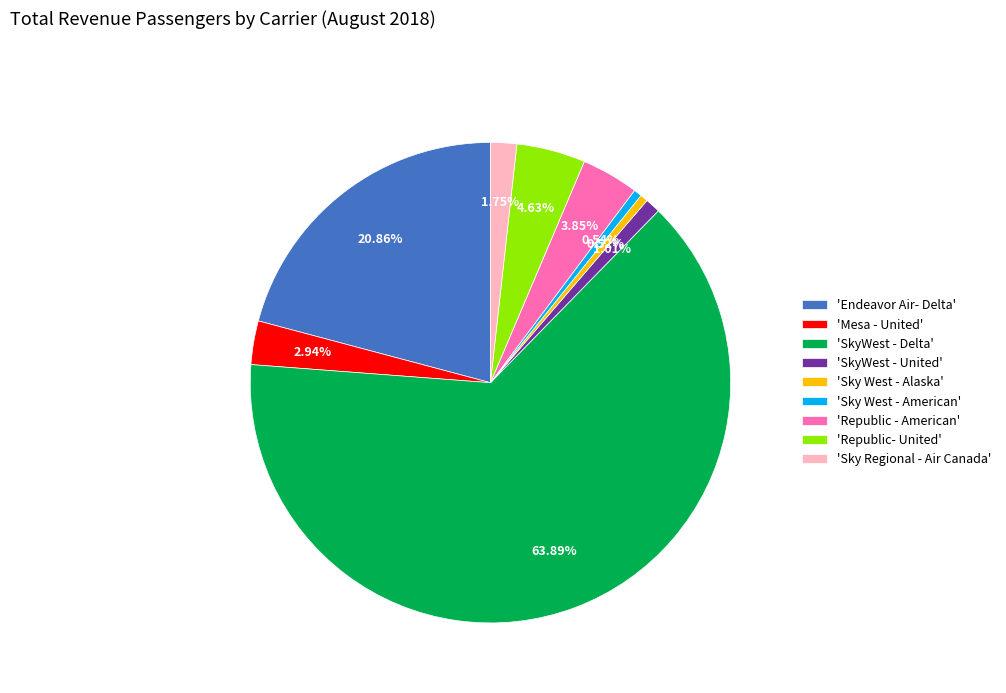

Is the sum of 'Sky West - Alaska' and 'Endeavor Air- Delta' greater than half?

No